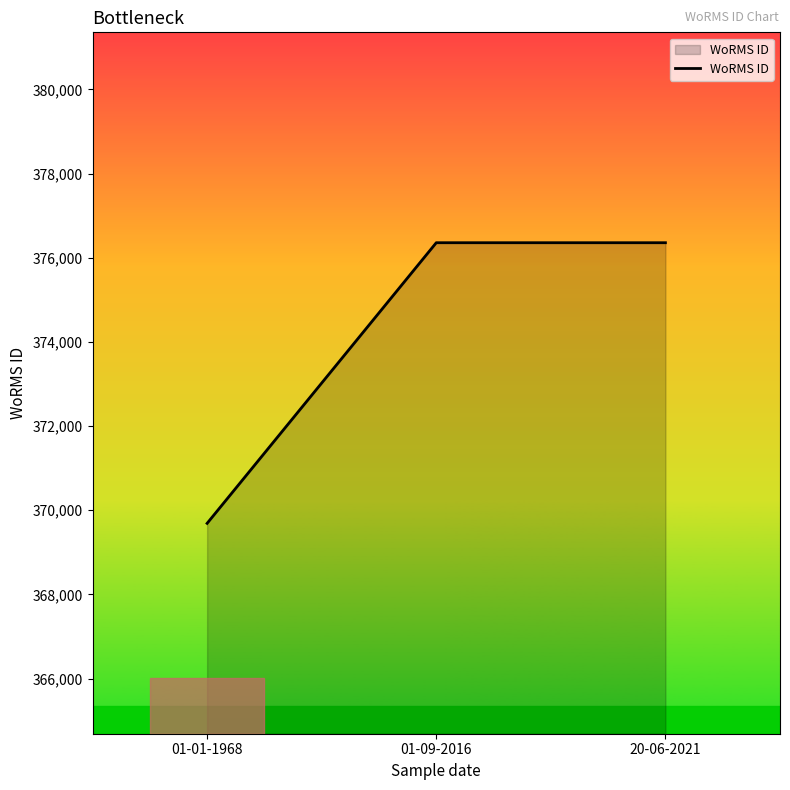

How many lines are shown in the chart?

1